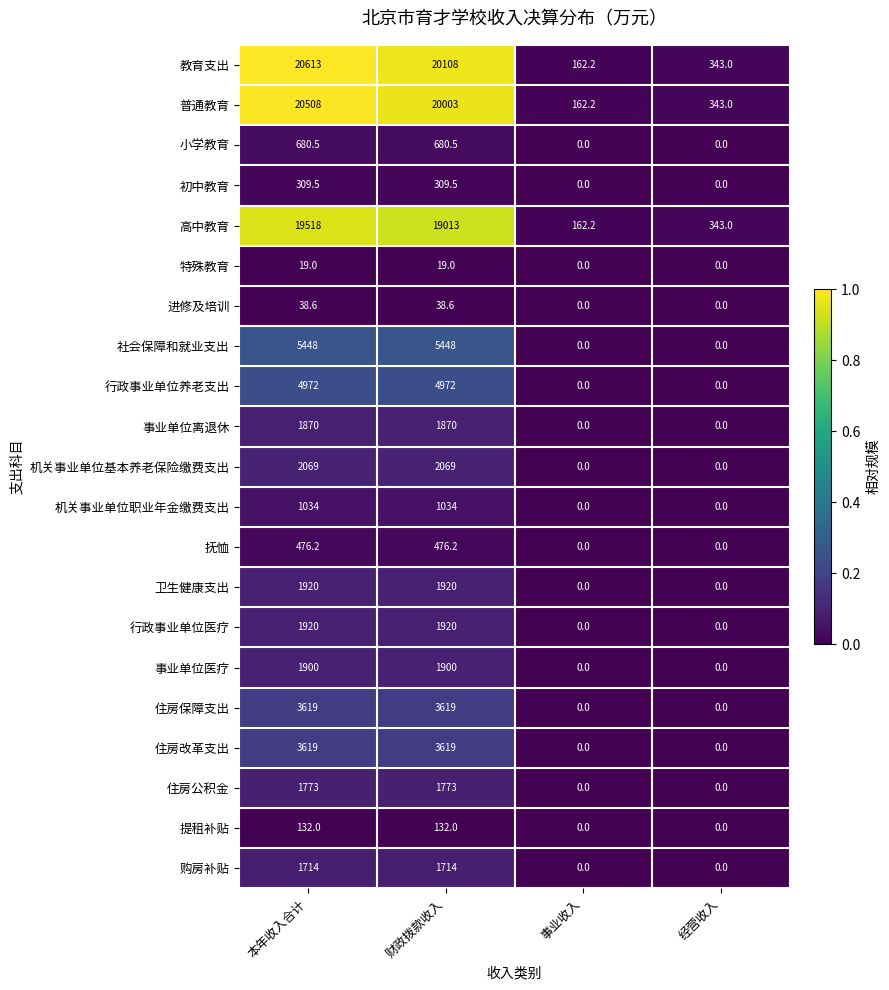

Which series has the widest spread of values?

教育支出